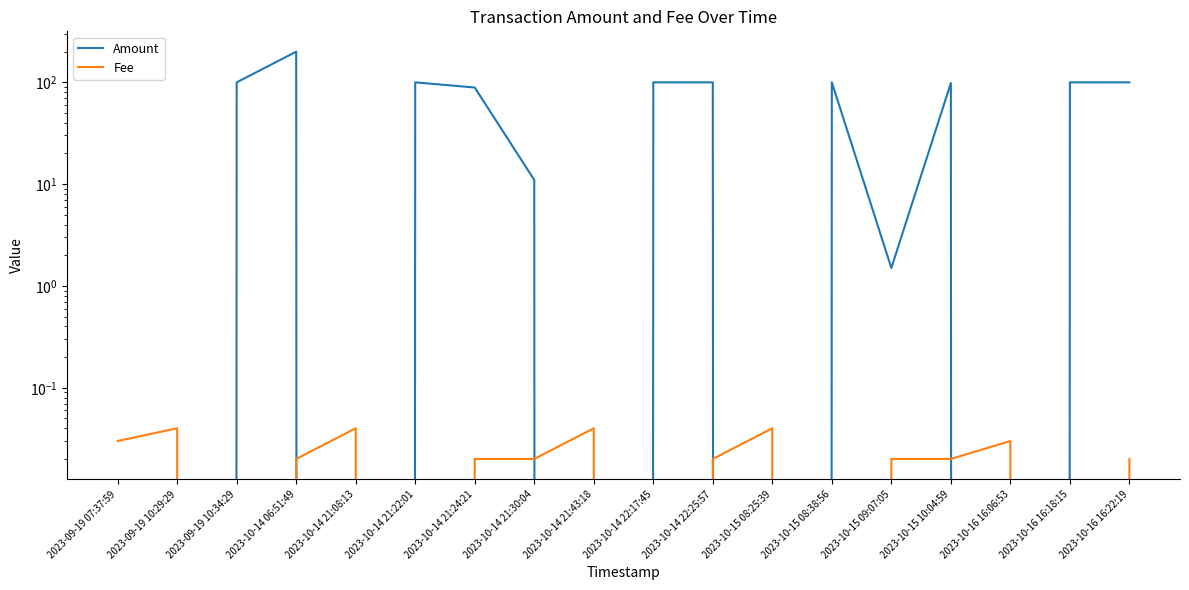

Where is the first local minimum for Amount?

2023-10-14 21:08:13